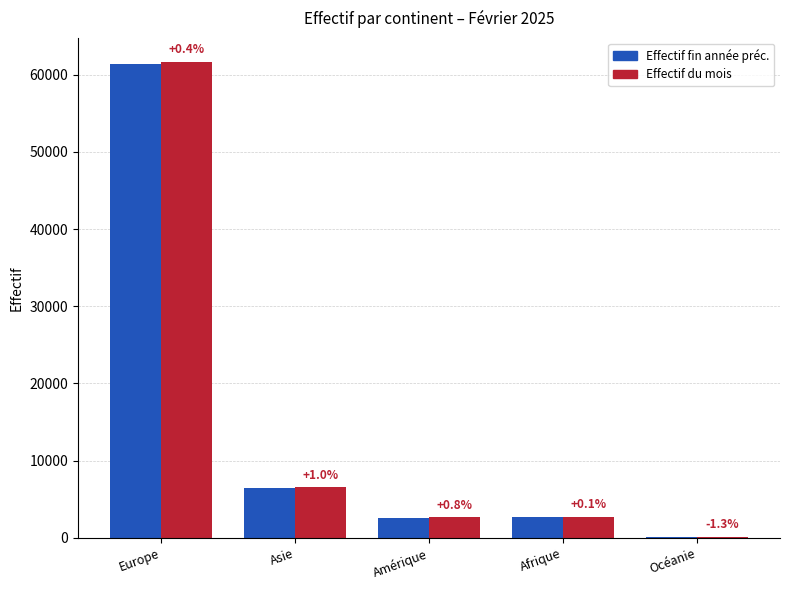

What are all the series names shown in the legend?

Effectif fin année préc., Effectif du mois